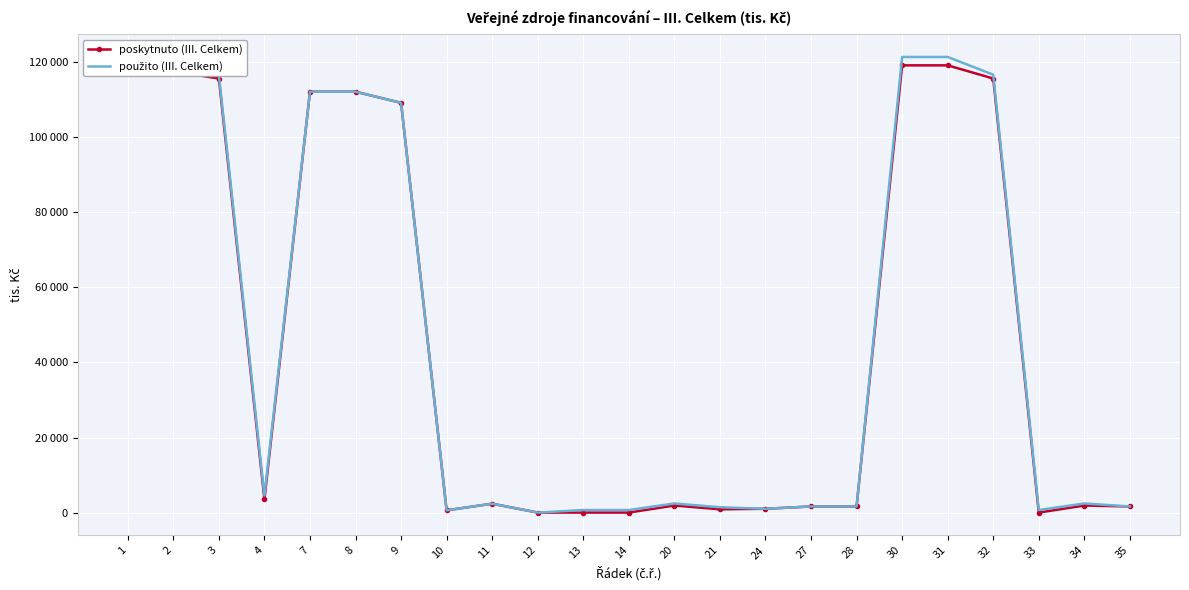

Count the number of categories in the chart.

23